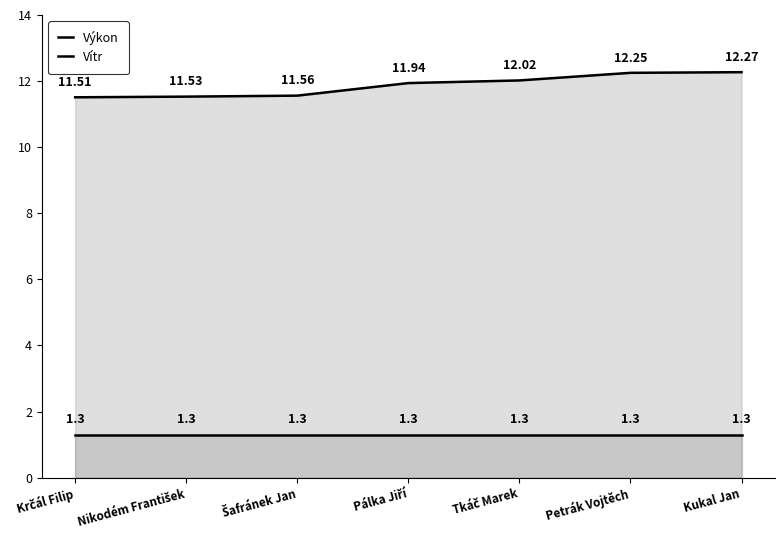

True or false: Vítr and Výkon cross at least once.

False